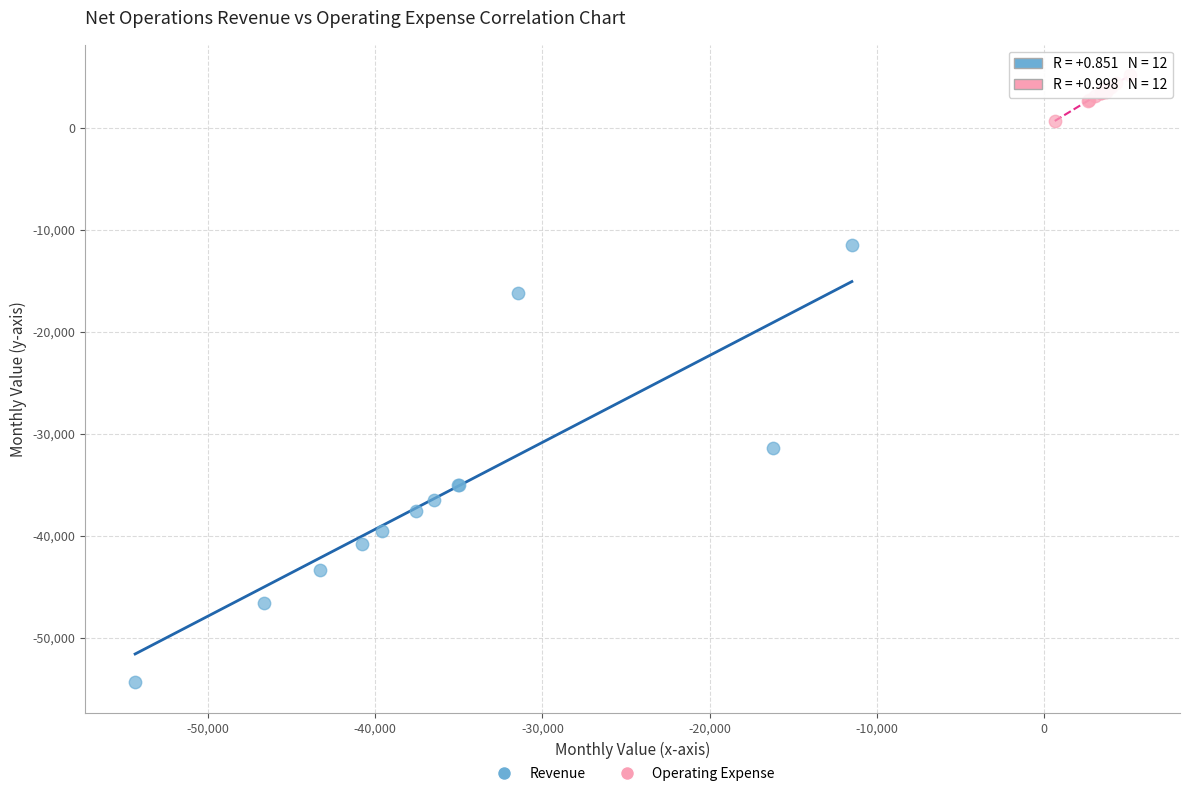

Which series reaches the maximum Y coordinate?

Operating Expense